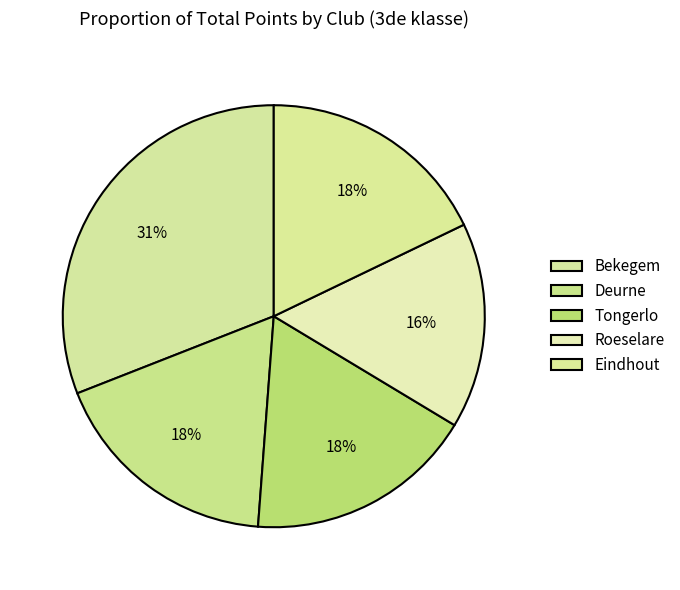

Combined, do Tongerlo and Bekegem account for over 50%?

No